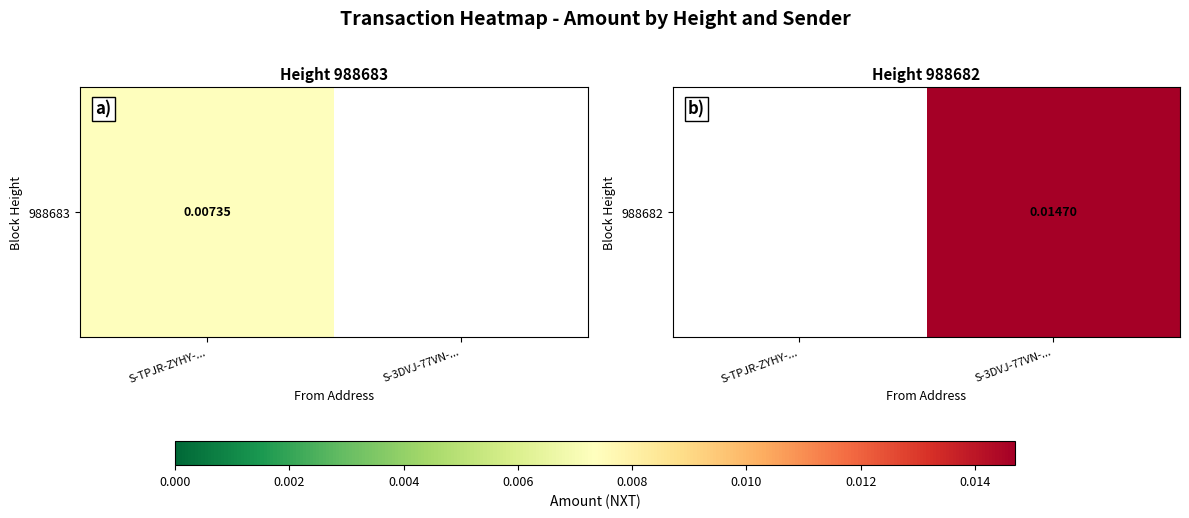

Which label corresponds to the largest value in the chart?

S-3DVJ-77VN-...